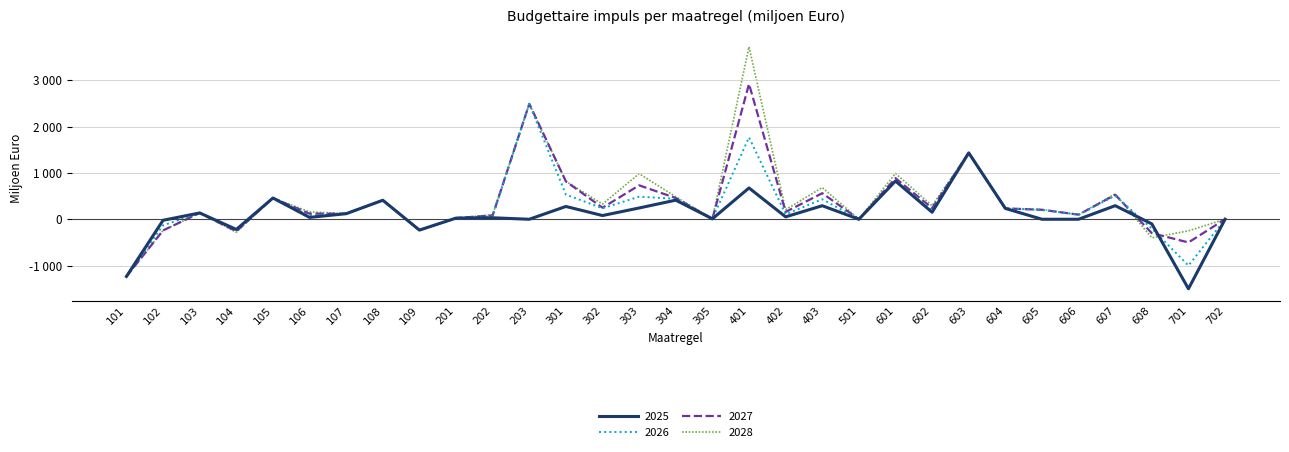

At which label does 2027 first exceed 158?

105